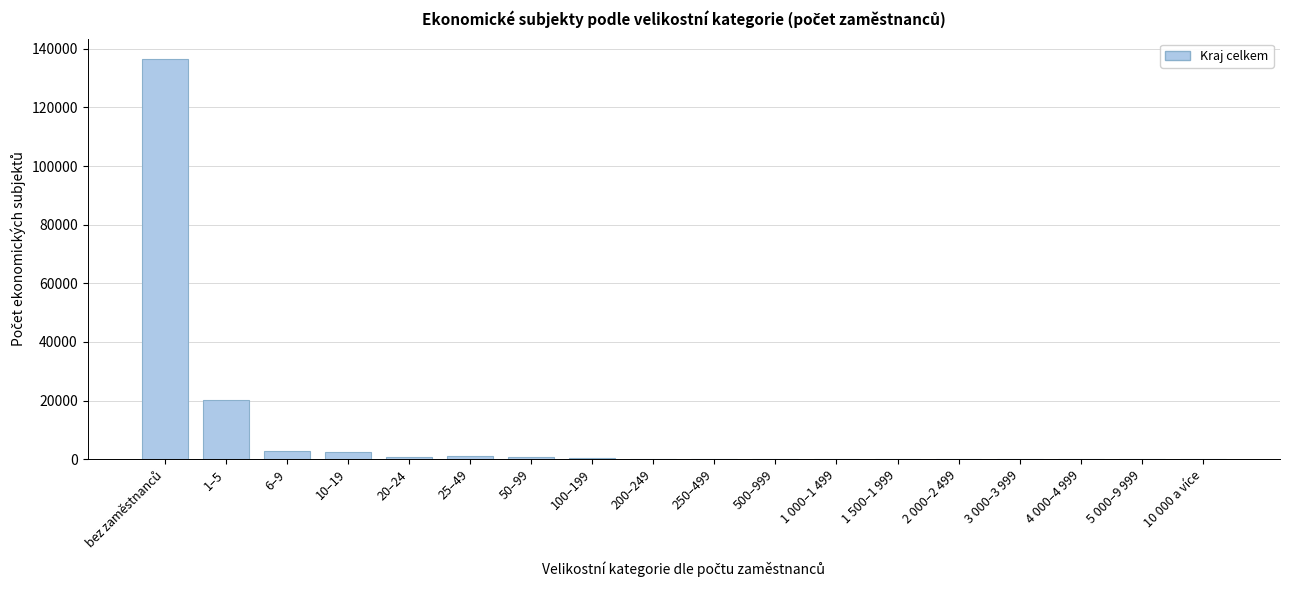

The value at 1–5 is 7985. True or false?

False